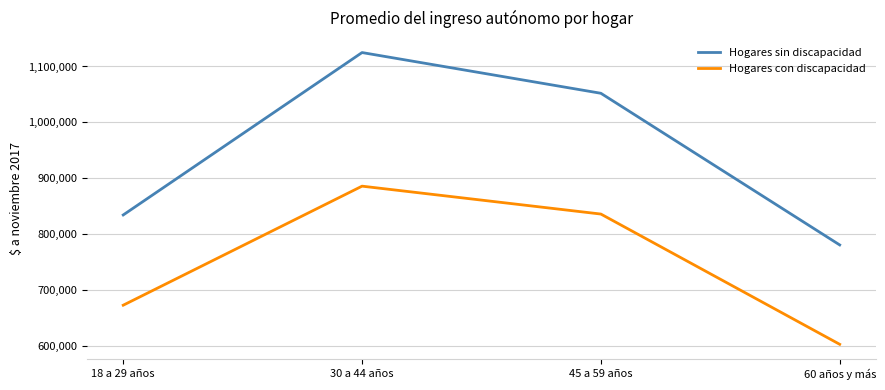

Is this an area chart (filled region under the line)?

No